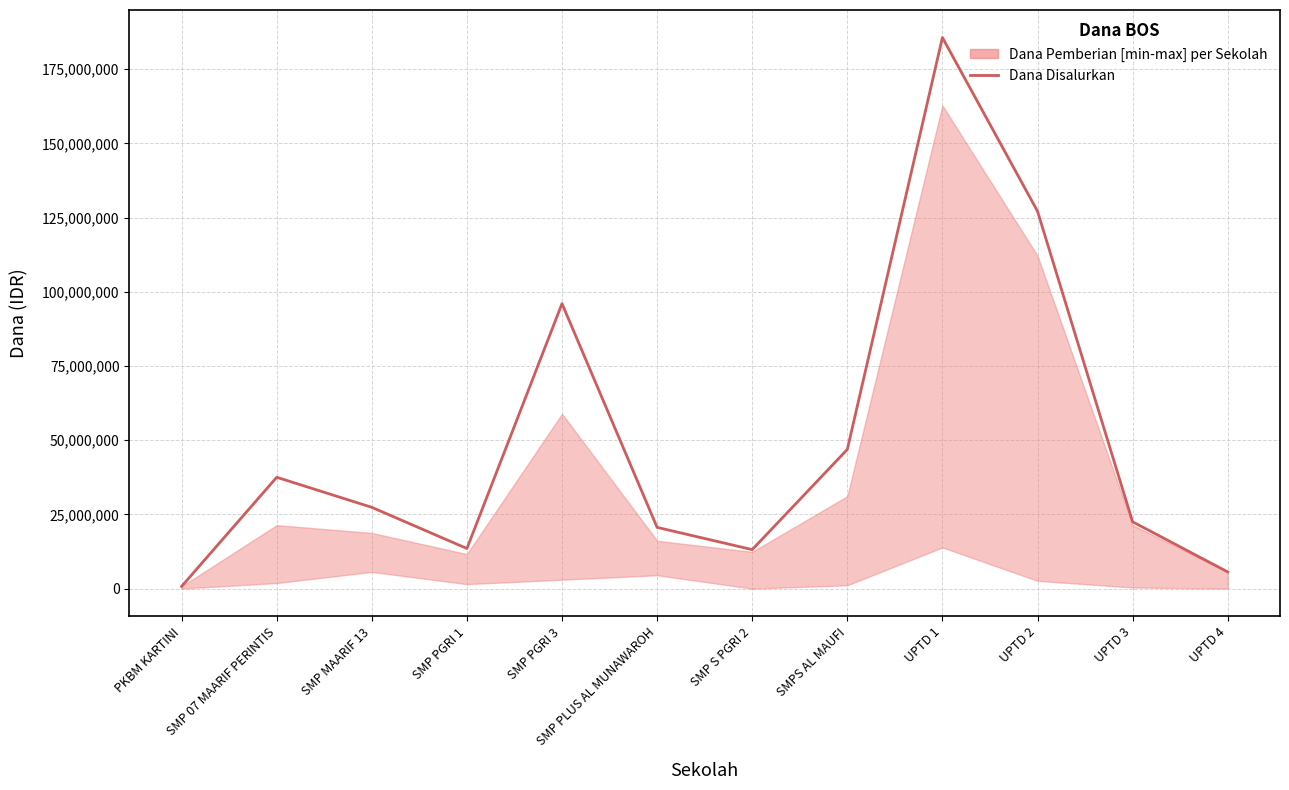

What is the minimum value shown in the chart?

750000